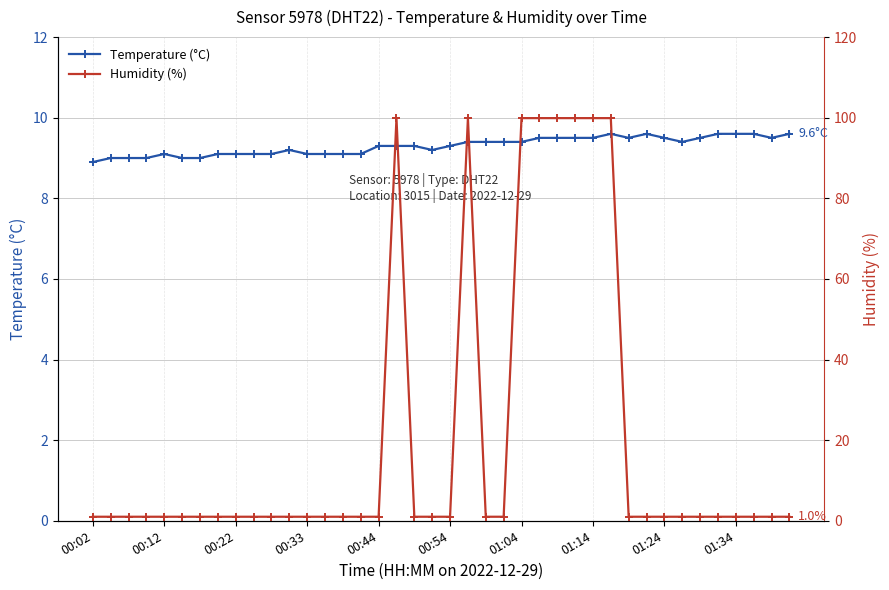

True or false: Temperature (°C) has a value of 4.6 at 00:12.

False